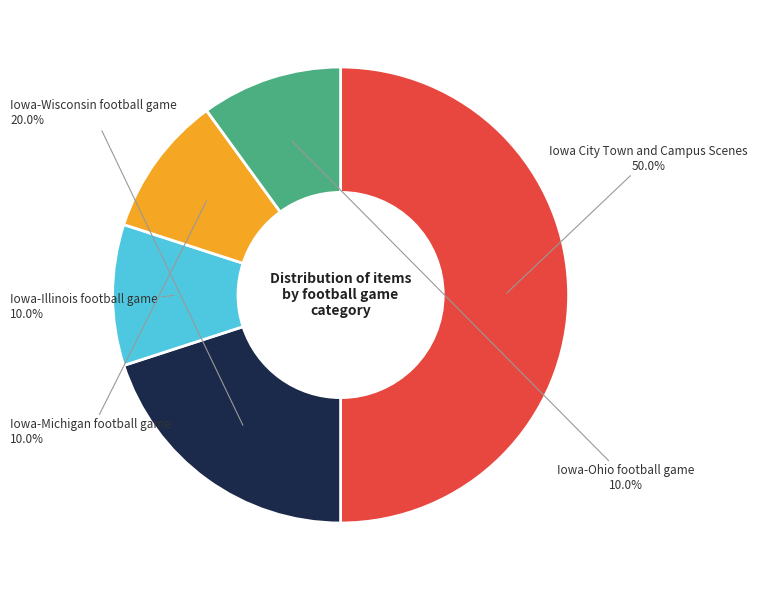

Count the number of slices in the pie.

5